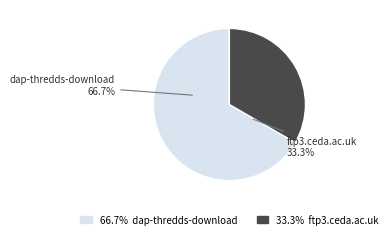

True or false: ftp3.ceda.ac.uk accounts for 33% of the total.

True